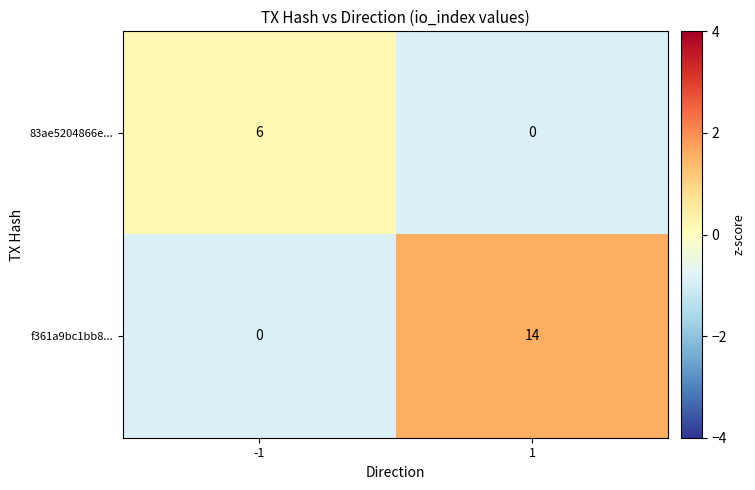

Which series has the widest spread of values?

f361a9bc1bb8...